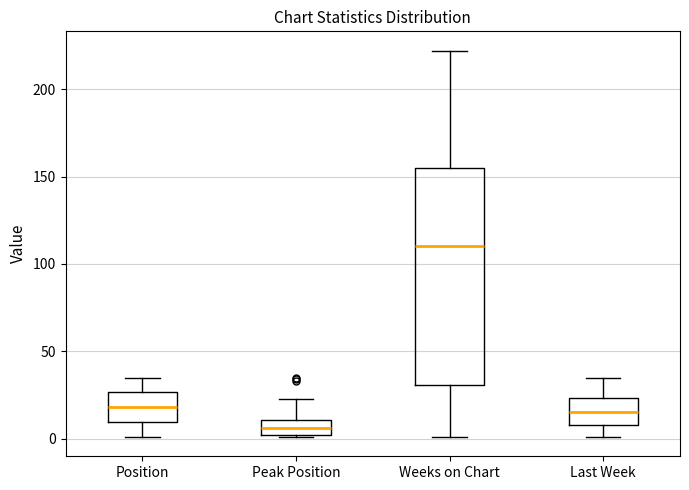

Reading left to right, read every box against the y-axis: the position of its median line, the range the box covers, and the ends of its whiskers. The values are not printed on the chart, so give them approximately, as read against the axis.

Position: median 20, box 10 to 25, whiskers 0 to 35
Peak Position: median 5, box 0 to 10, whiskers 0 to 25
Weeks on Chart: median 110, box 30 to 155, whiskers 0 to 220
Last Week: median 15, box 10 to 25, whiskers 0 to 35